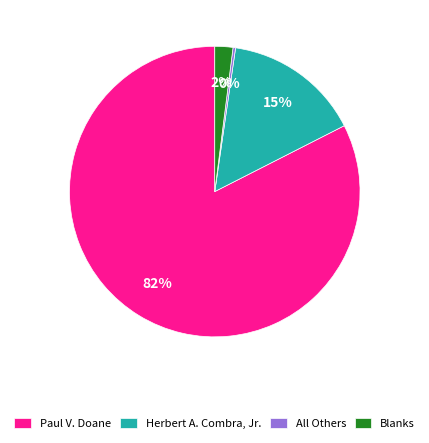

To the nearest percent, what portion does Blanks represent?

2%